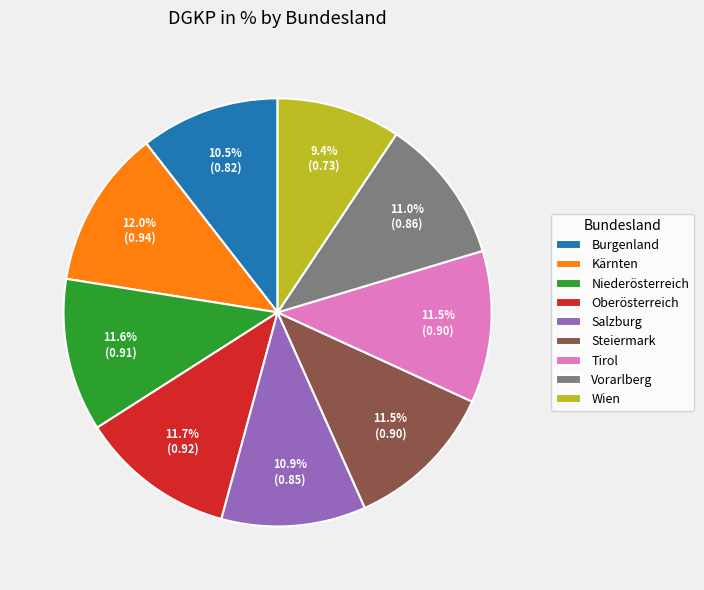

Is there any slice that represents more than half of the pie?

No